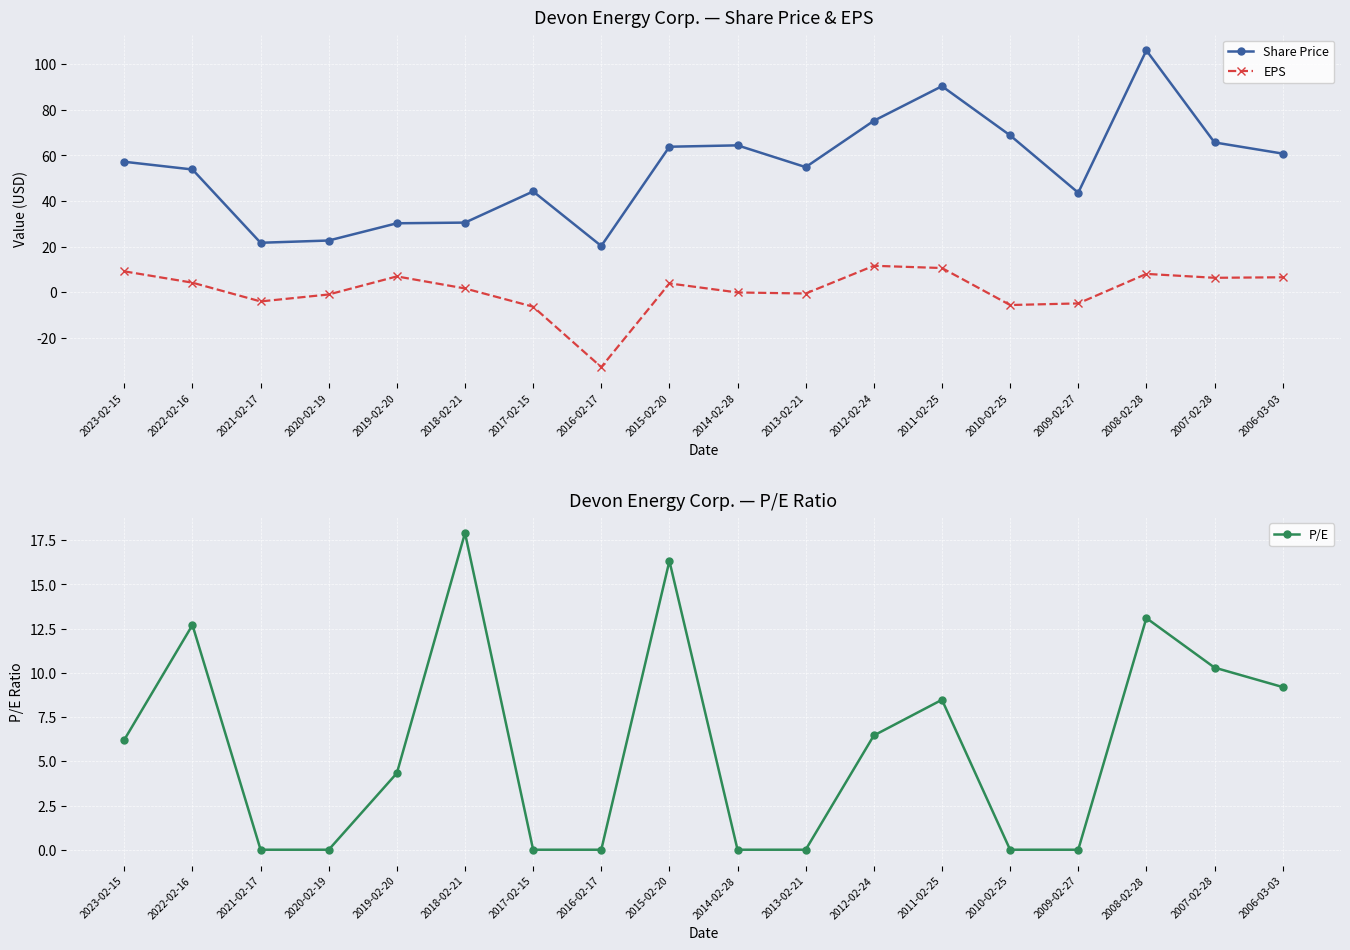

How many data points does each series have?

18